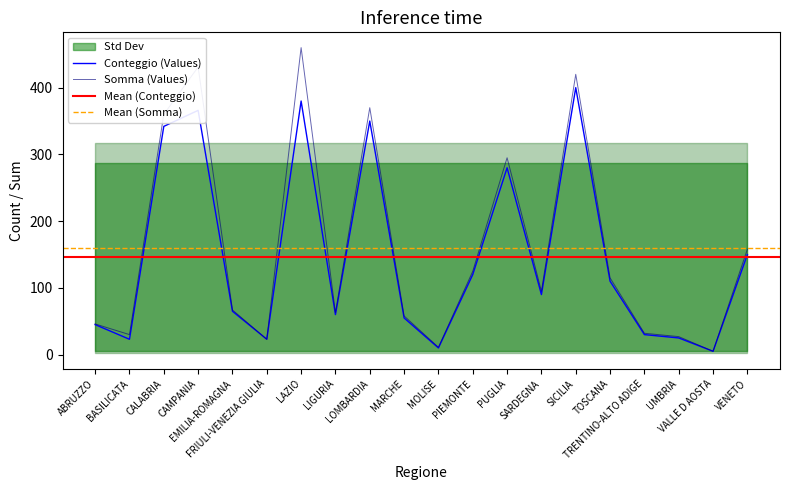

What is the sum of all somma values?

3191